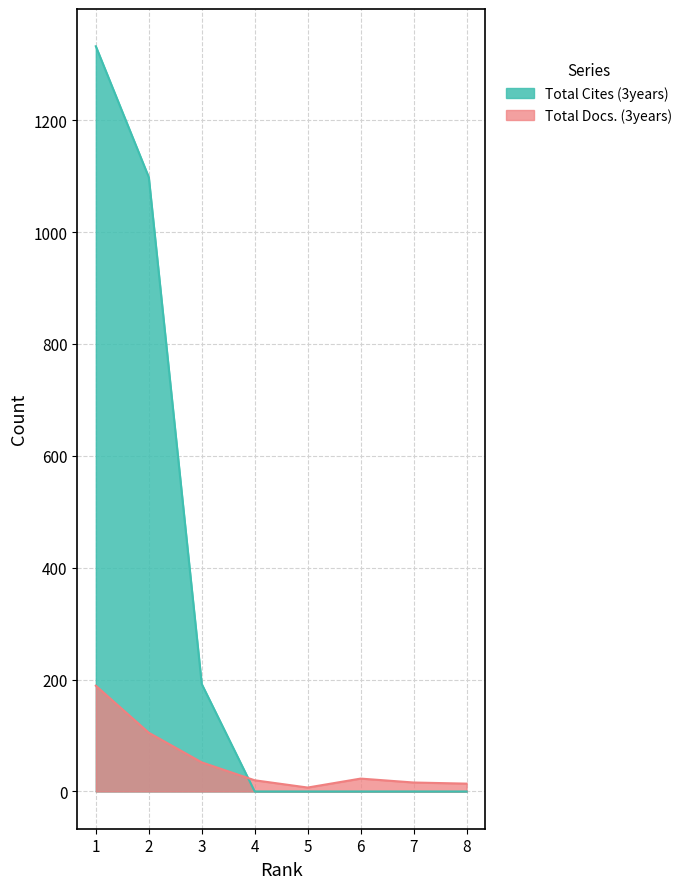

How many lines are shown in the chart?

2